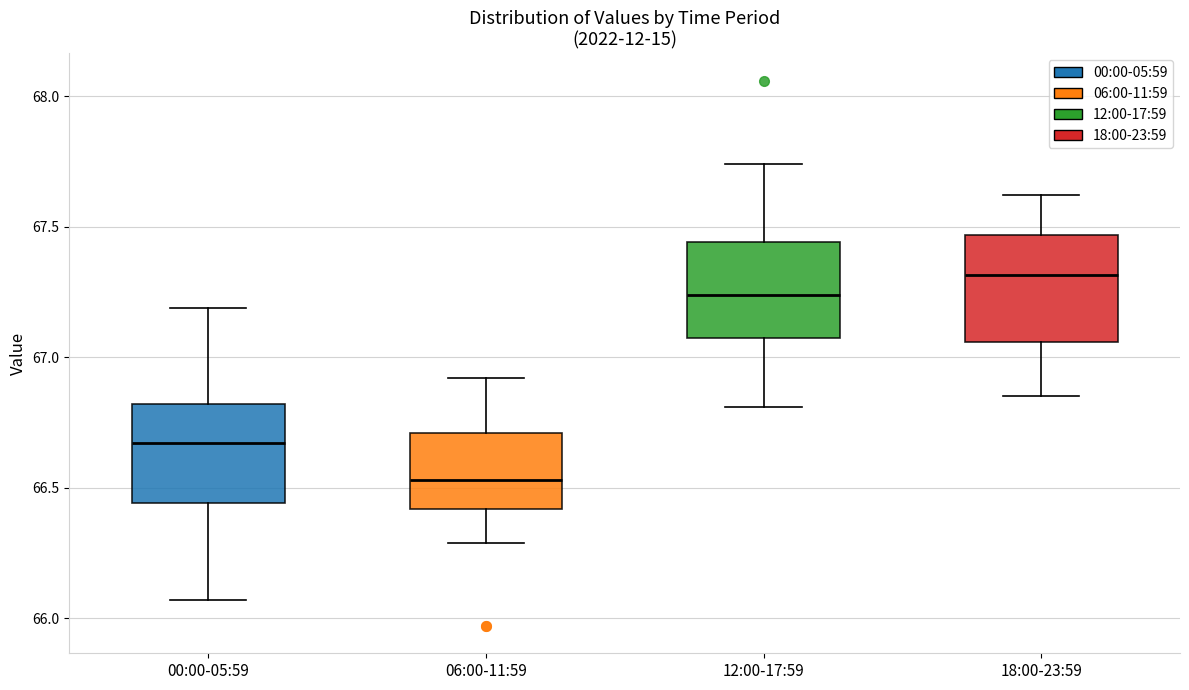

Reading left to right, read every box against the y-axis: the position of its median line, the range the box covers, and the ends of its whiskers. The values are not printed on the chart, so give them approximately, as read against the axis.

00:00-05:59: median 66.65, box 66.45 to 66.80, whiskers 66.05 to 67.20
06:00-11:59: median 66.55, box 66.40 to 66.70, whiskers 66.30 to 66.90
12:00-17:59: median 67.25, box 67.05 to 67.45, whiskers 66.80 to 67.75
18:00-23:59: median 67.30, box 67.05 to 67.45, whiskers 66.85 to 67.60